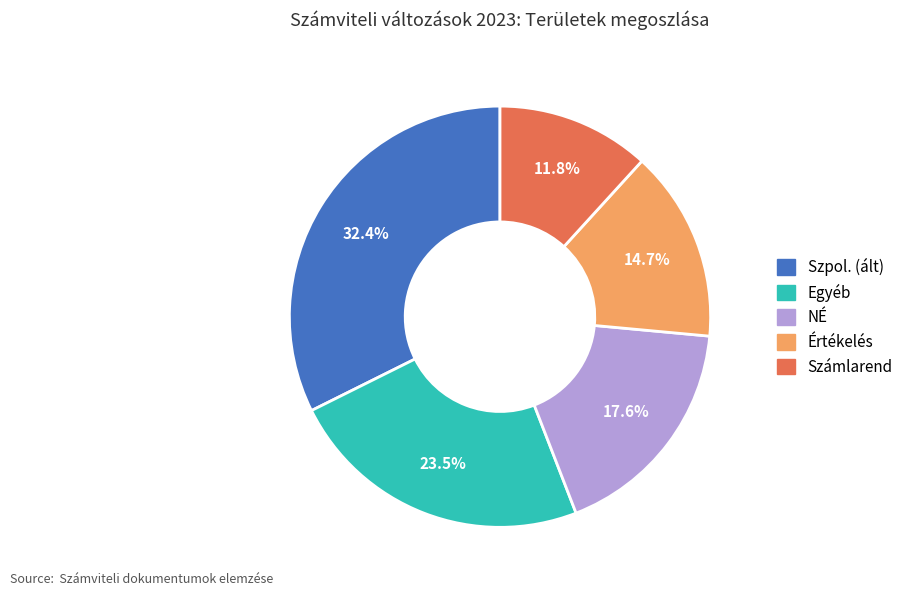

To the nearest percent, what is the average slice percentage?

20%